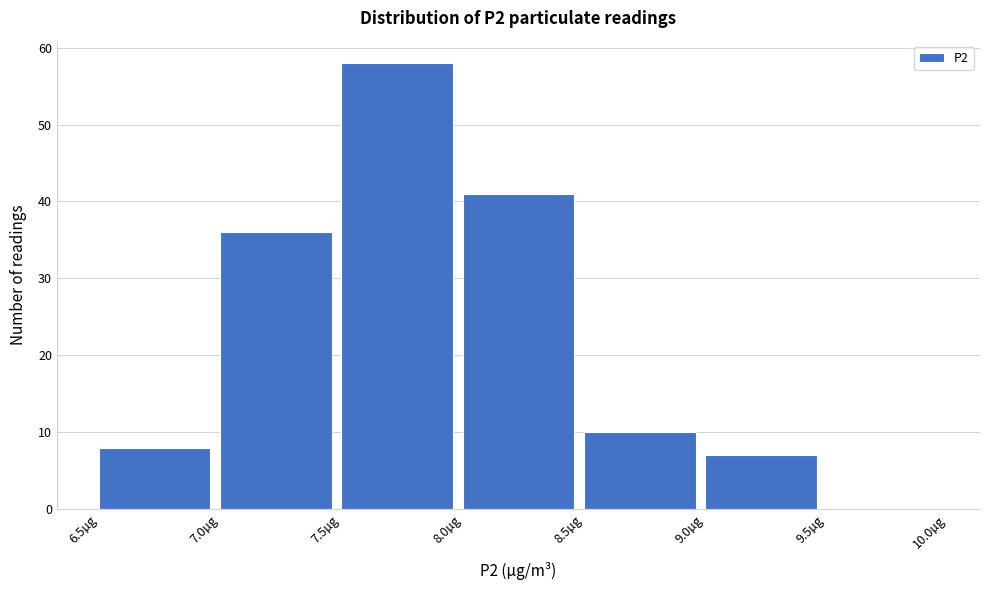

Reading left to right, transcribe this chart: for each bar, give the range it covers on the x-axis and its height. The values are not printed on the chart, so give them approximately, as read against the axis.

6.5 to 7.0: 8
7.0 to 7.5: 36
7.5 to 8.0: 58
8.0 to 8.5: 41
8.5 to 9.0: 10
9.0 to 9.5: 7
9.5 to 10.0: 0